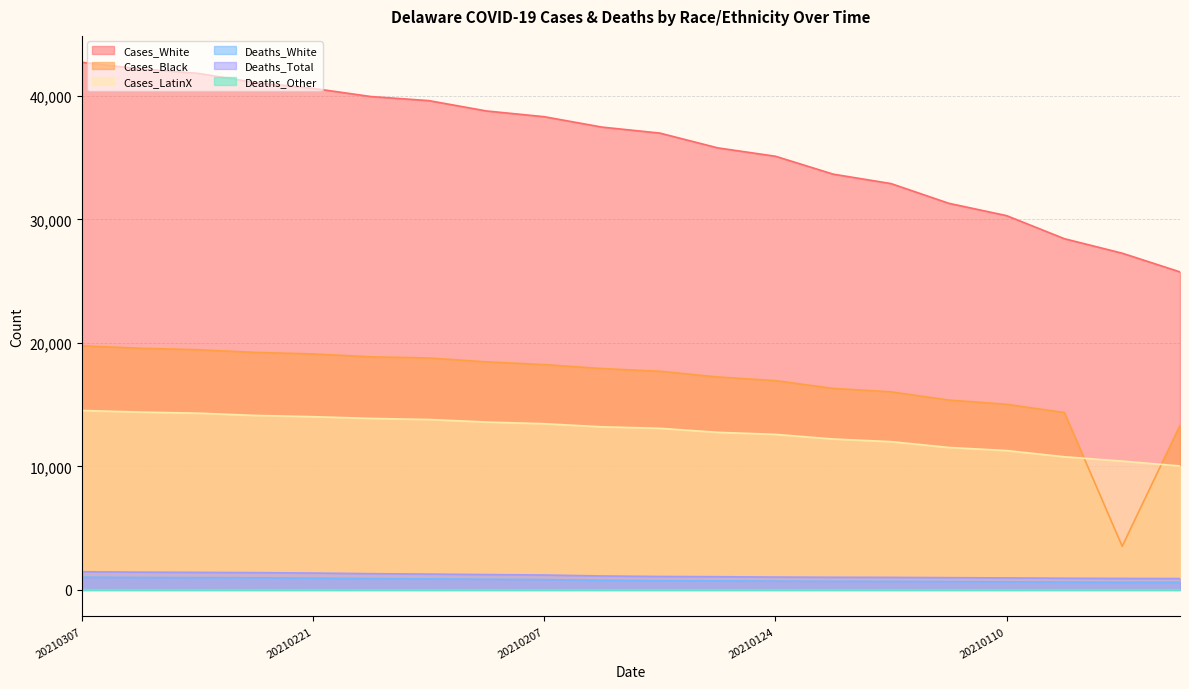

Is the value of Cases_White at 20210207 greater than the value of Cases_Black at 20210224?

Yes